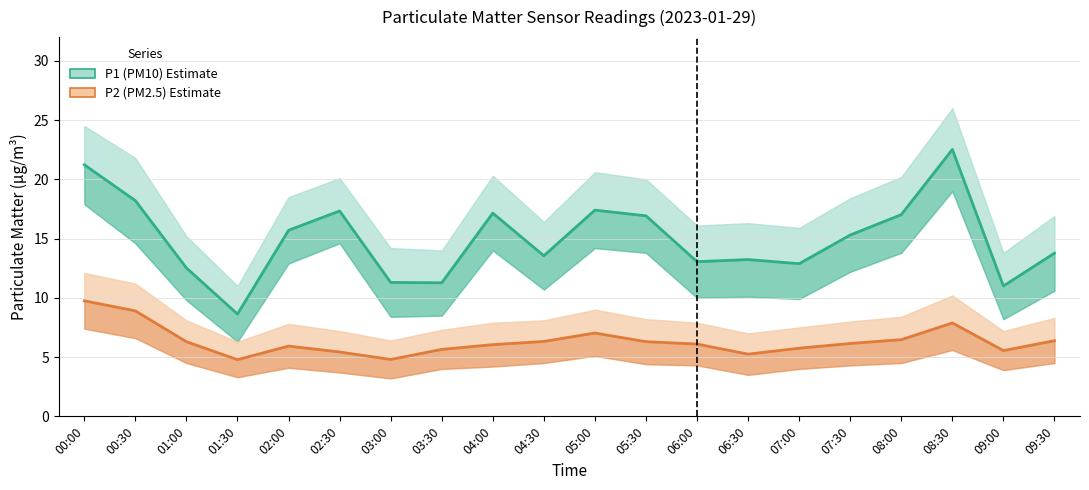

Does the chart have visible grid lines?

Yes